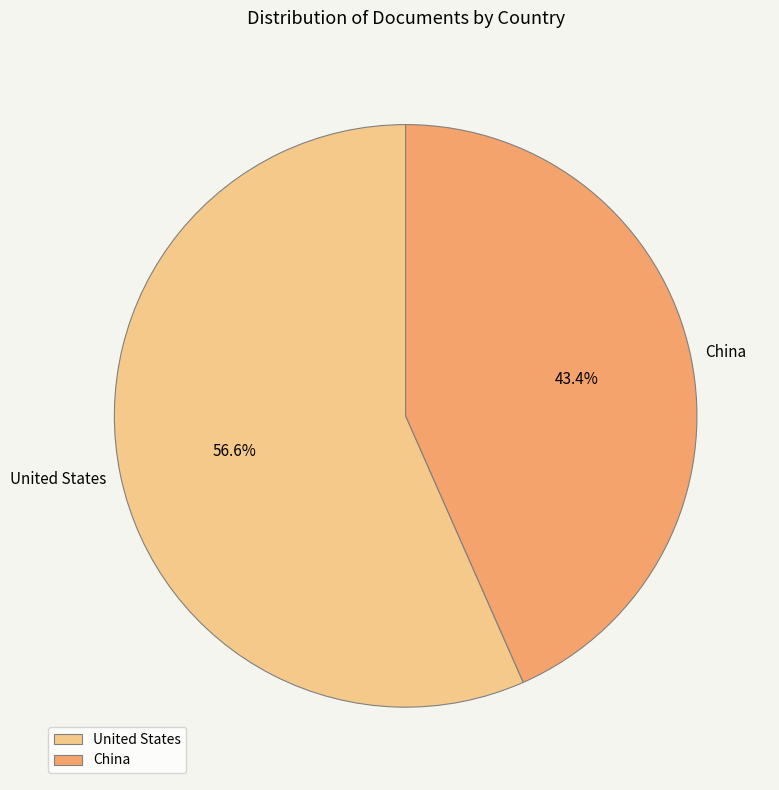

Do China and United States together represent more than half of the pie?

Yes